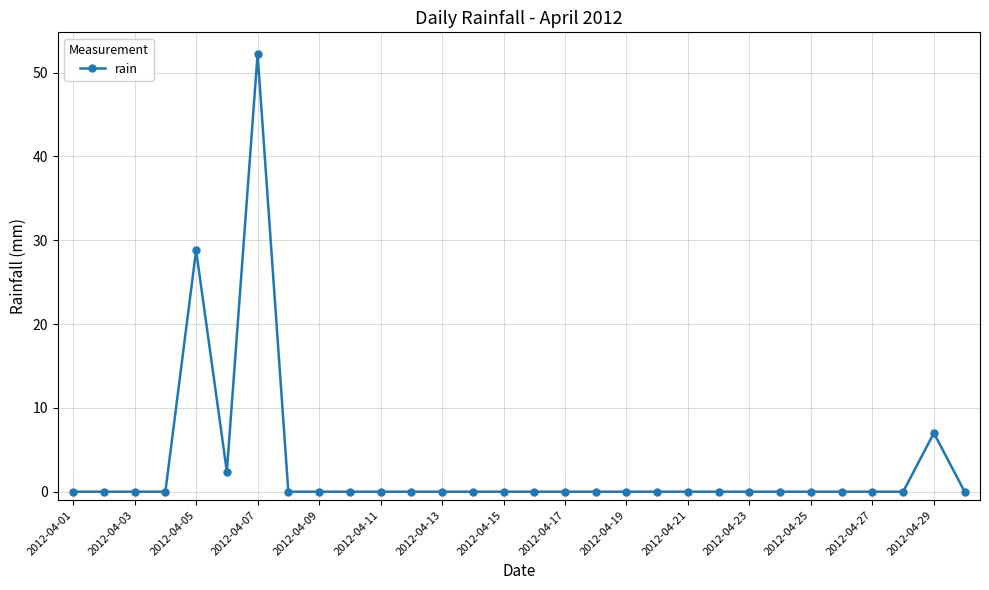

True or false: there are more than 2 points higher than both neighbors.

True